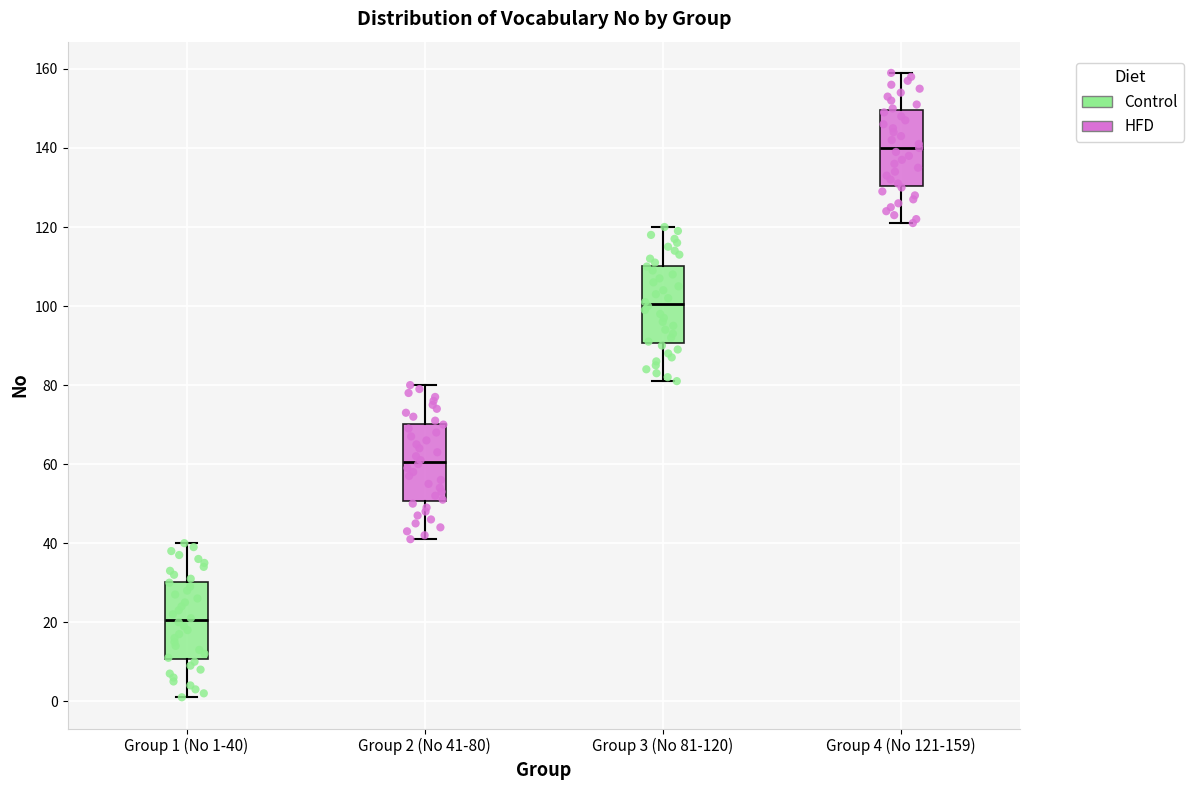

Which box's median line is the lowest?

Group 1 (No 1-40)